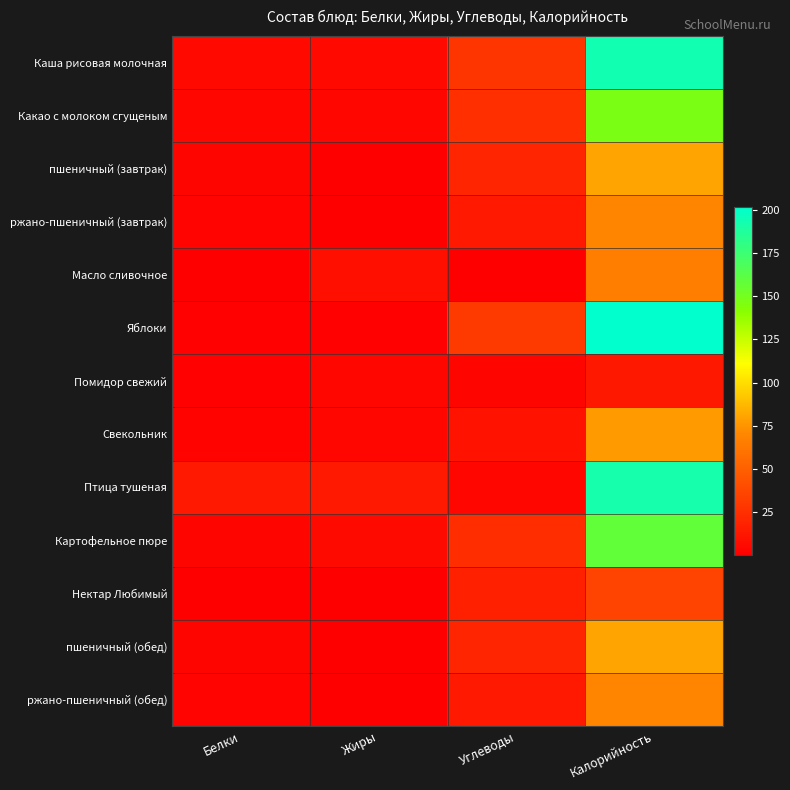

Which series has the largest total across all categories?

Яблоки